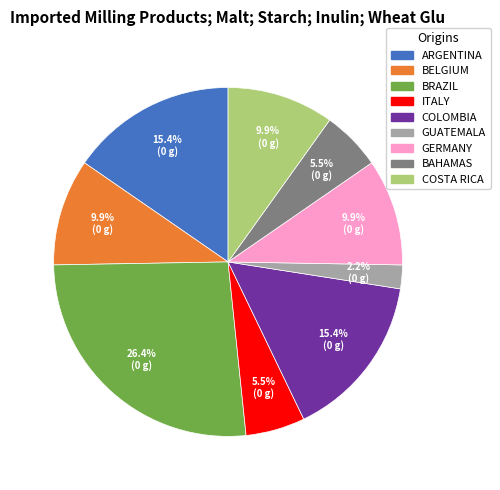

To the nearest percent, what is the difference between the largest and smallest slice percentages?

24%